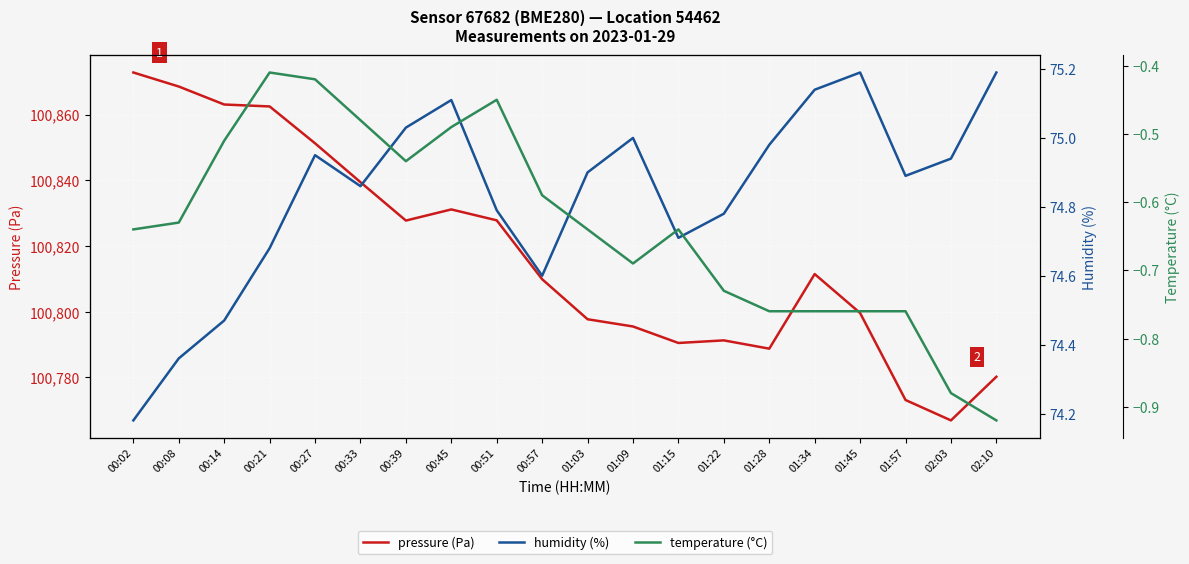

True or false: pressure (Pa) and temperature (°C) intersect in this chart.

False